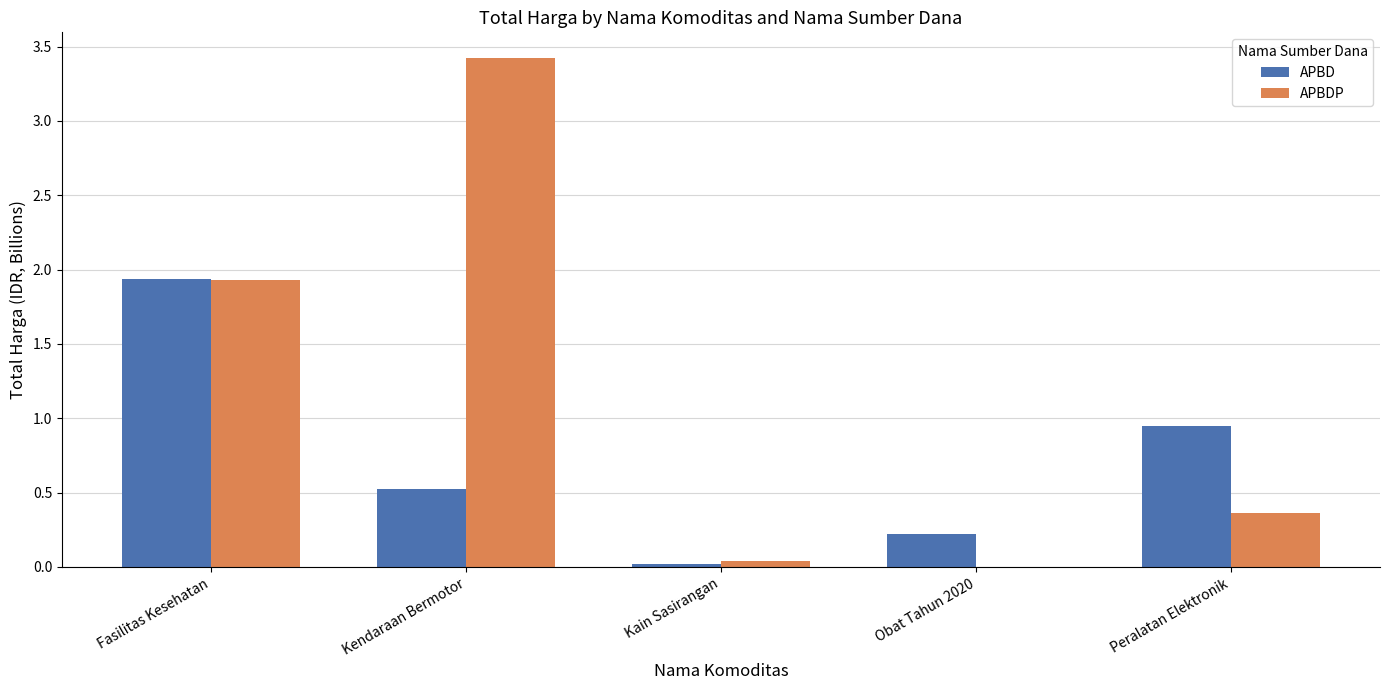

Is it true that APBD equals 1.9 at Fasilitas Kesehatan?

True